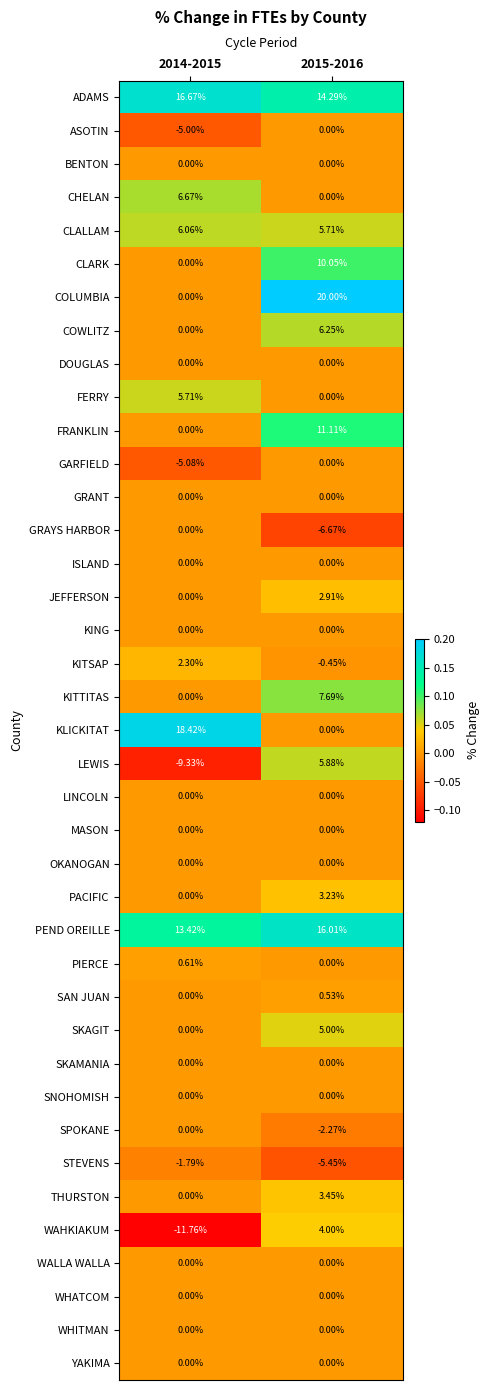

Between 2014-2015 and 2015-2016, which series saw the biggest shift?

COLUMBIA